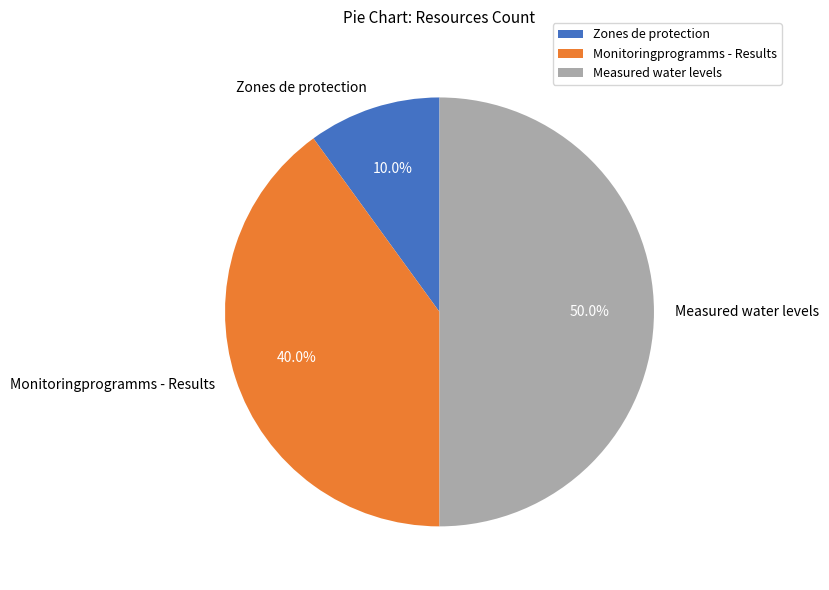

What is the ratio of the value at Monitoringprogramms - Results to the value at Zones de protection?

4.0